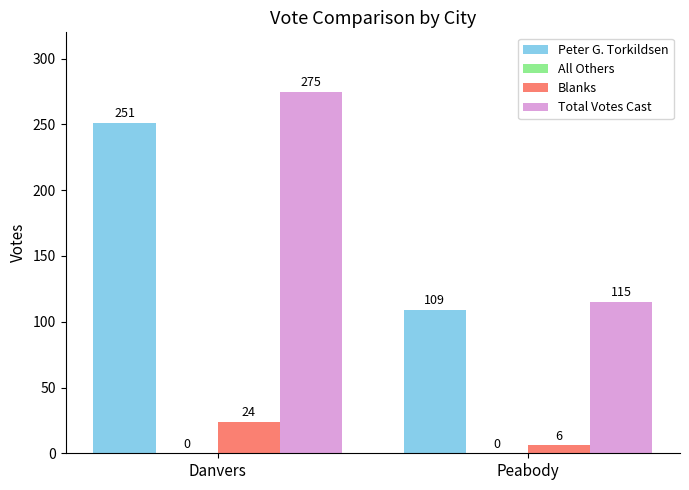

List the series in order of their peak value, lowest first.

Blanks, Peter G. Torkildsen, Total Votes Cast